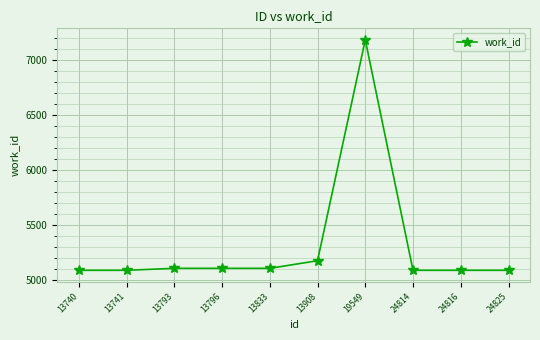

Reading right to left, list all the values displayed in this chart.

24825=5088	24816=5088	24814=5088	19549=7182	13908=5175	13833=5106	13796=5106	13793=5106	13741=5088	13740=5088